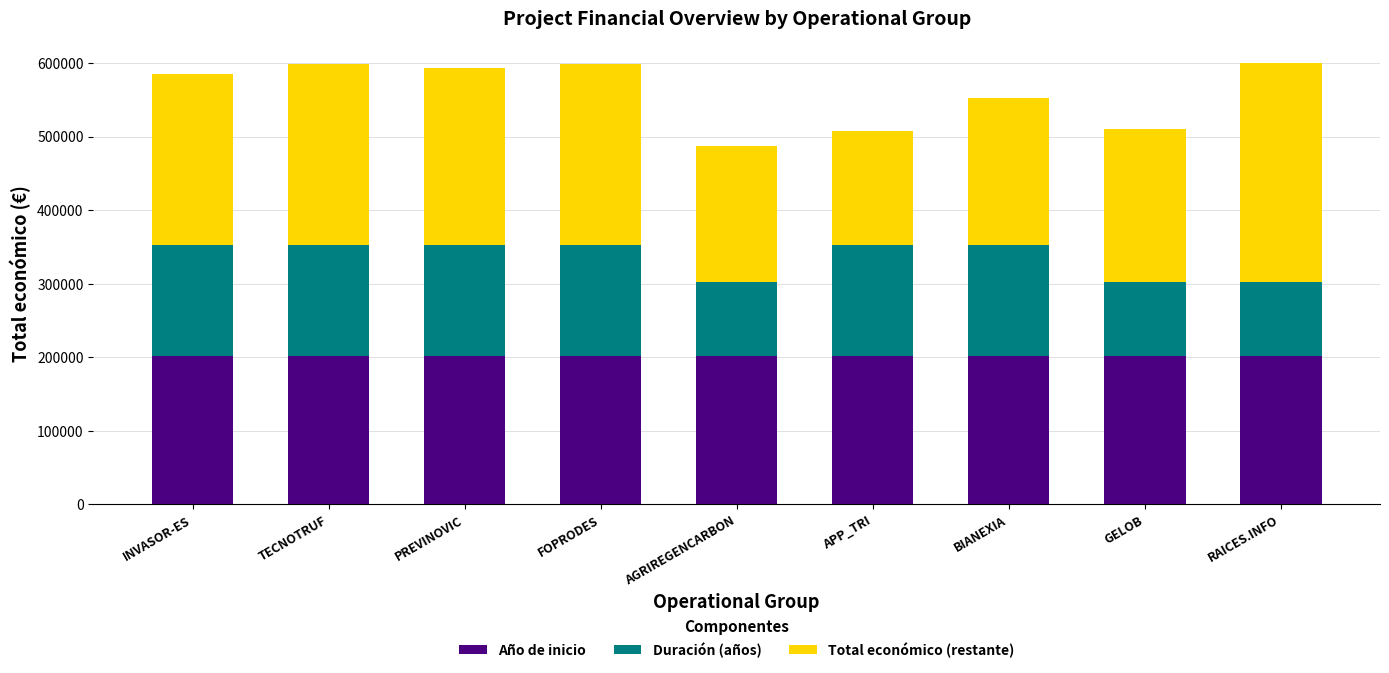

What is the total value across all series at FOPRODES?

599211